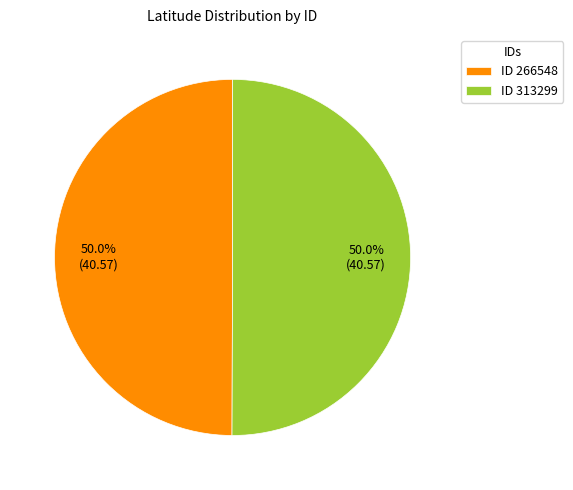

Do ID 313299 and ID 266548 together represent more than half of the pie?

Yes